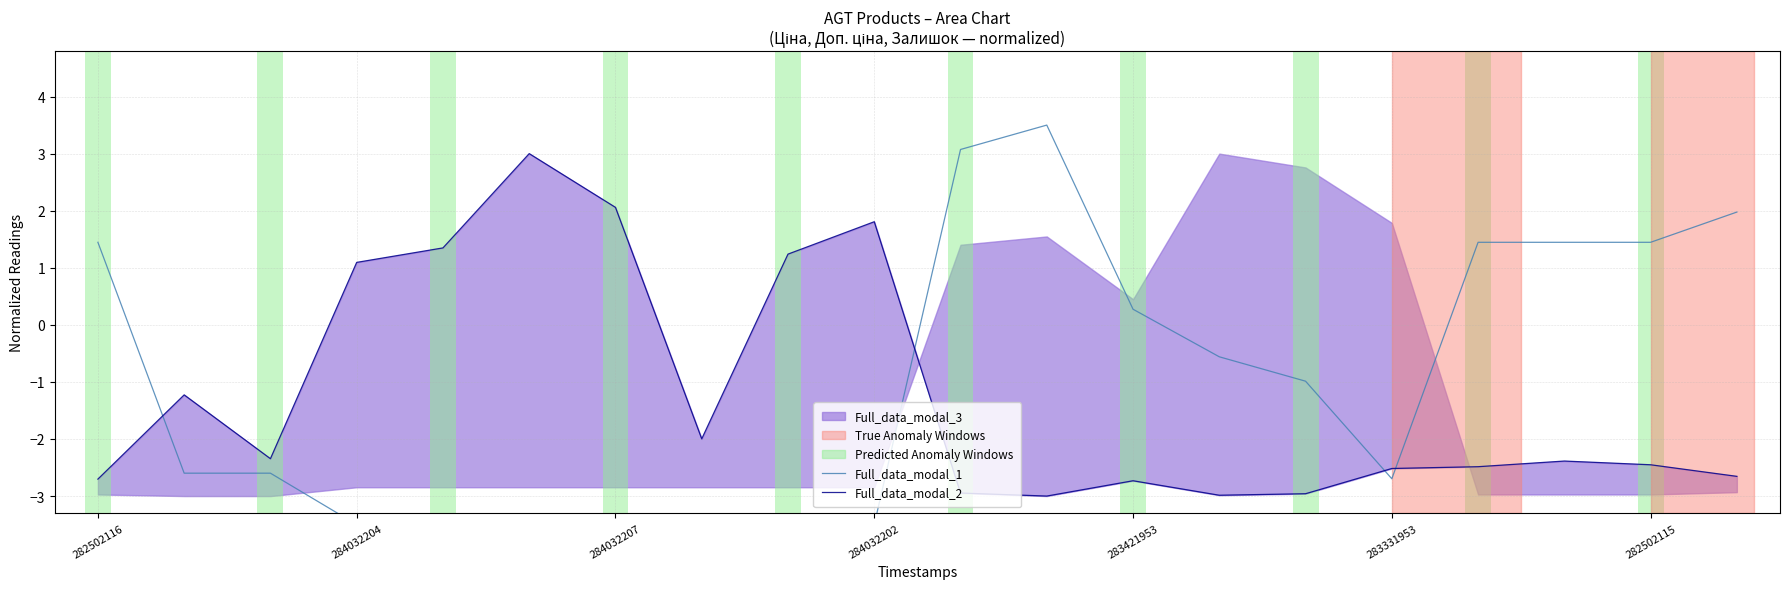

Reading left to right, list all the values displayed in this chart.

Full_data_modal_1: 1.4	-2.6	-2.6	-3.5	-3.5	-3.5	-3.5	-3.5	-3.5	-3.5	3.1	3.5	0.3	-0.6	-1.0	-2.7	1.4	1.4	1.4	2.0
Full_data_modal_2: -2.7	-1.2	-2.3	1.1	1.3	3.0	2.1	-2.0	1.2	1.8	-2.9	-3.0	-2.7	-3.0	-3.0	-2.5	-2.5	-2.4	-2.5	-2.7